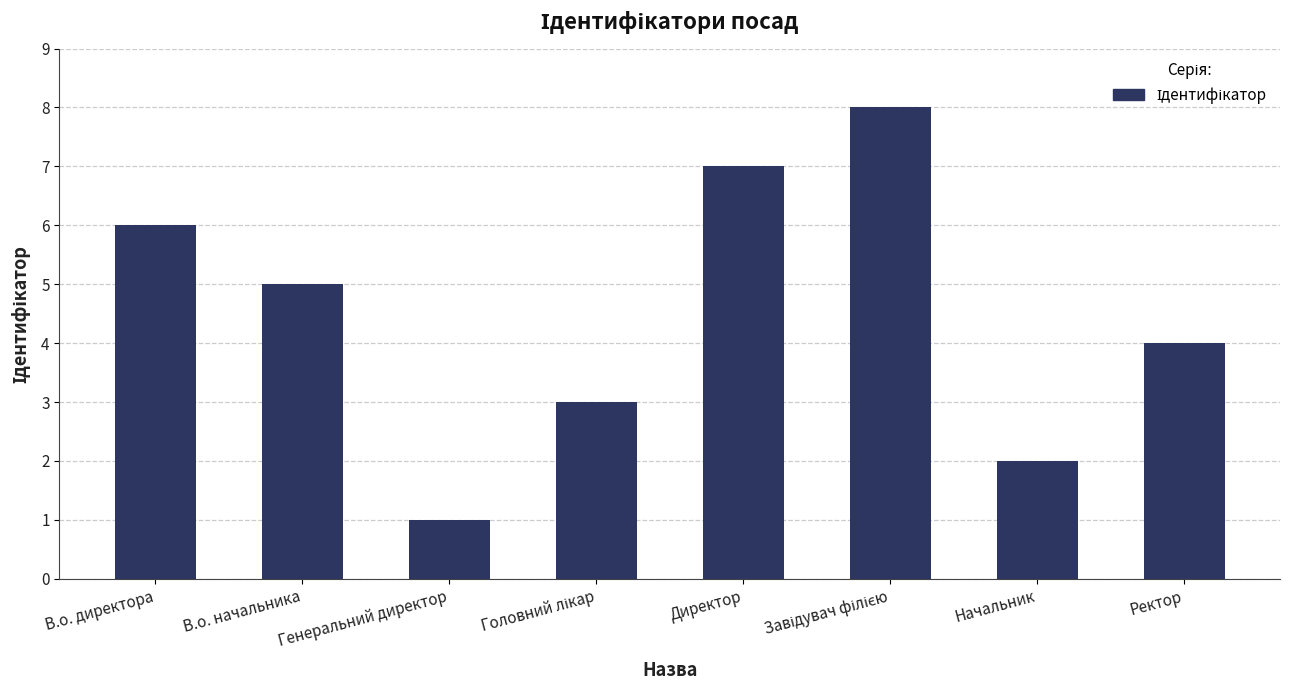

What is the smallest value displayed?

1